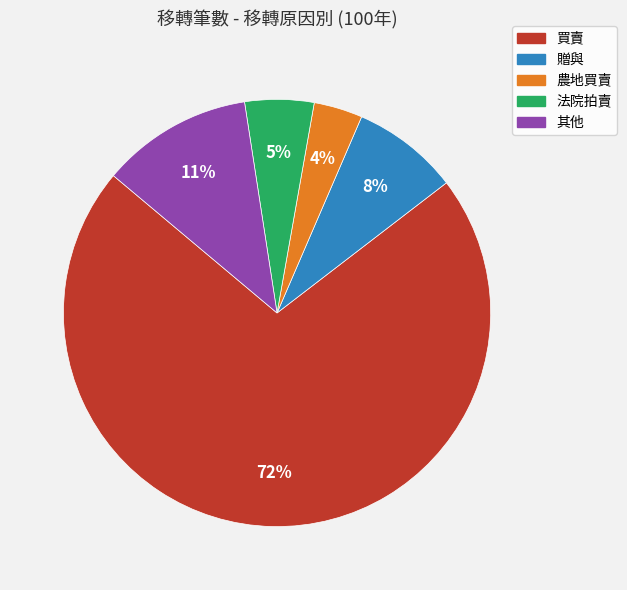

To the nearest percent, what is the difference between the largest and smallest slice percentages?

68%